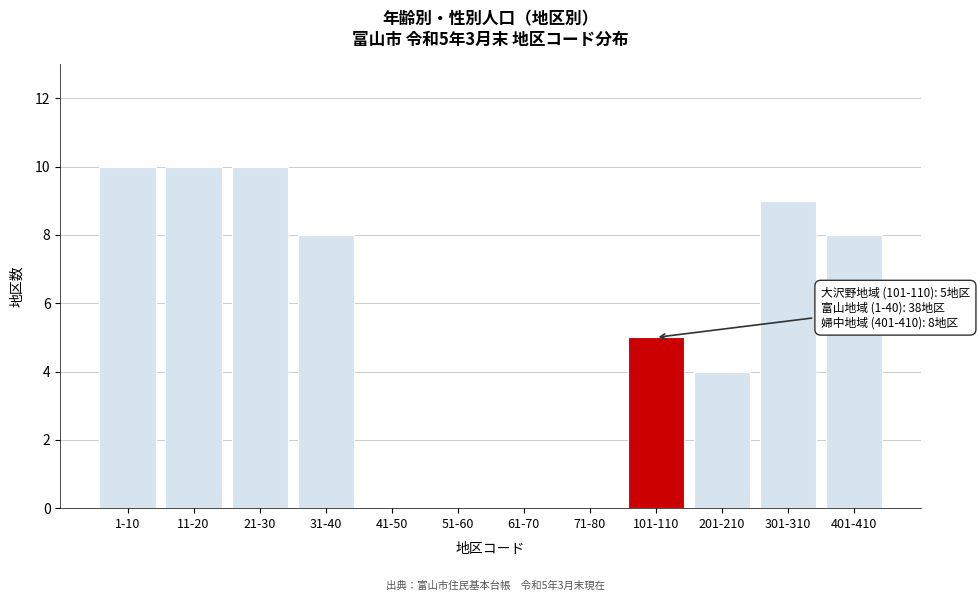

Reading right to left, extract all data points from this chart.

401-410=8	301-310=9	201-210=4	101-110=5	71-80=0	61-70=0	51-60=0	41-50=0	31-40=8	21-30=10	11-20=10	1-10=10